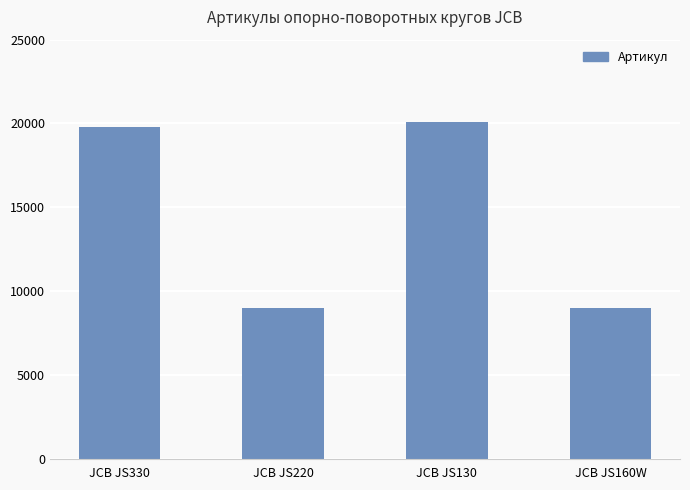

Count the number of categories in the chart.

4